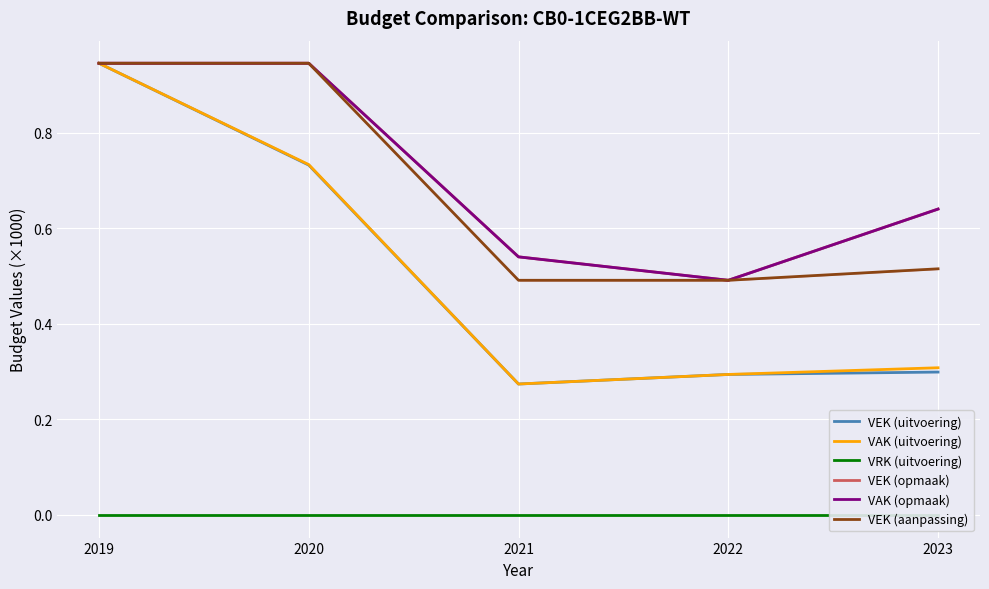

What are all the series names shown in the legend?

VEK (uitvoering), VAK (uitvoering), VRK (uitvoering), VEK (opmaak), VAK (opmaak), VEK (aanpassing)